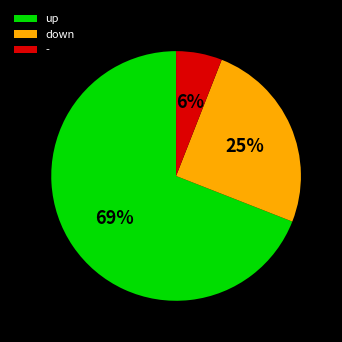

To the nearest percent, what portion does - represent?

6%